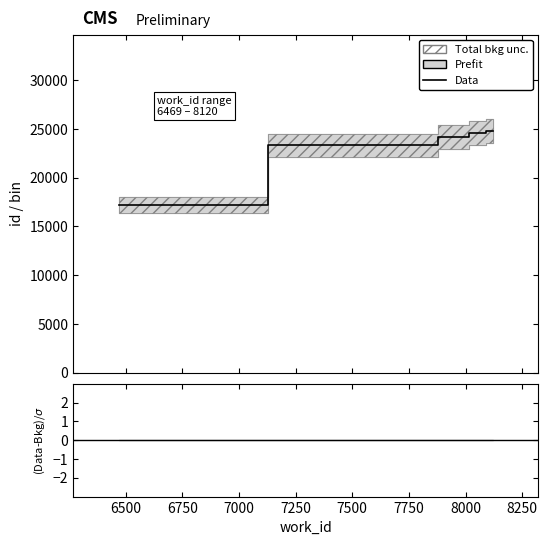

What is the difference between the second highest and minimum values?

7355